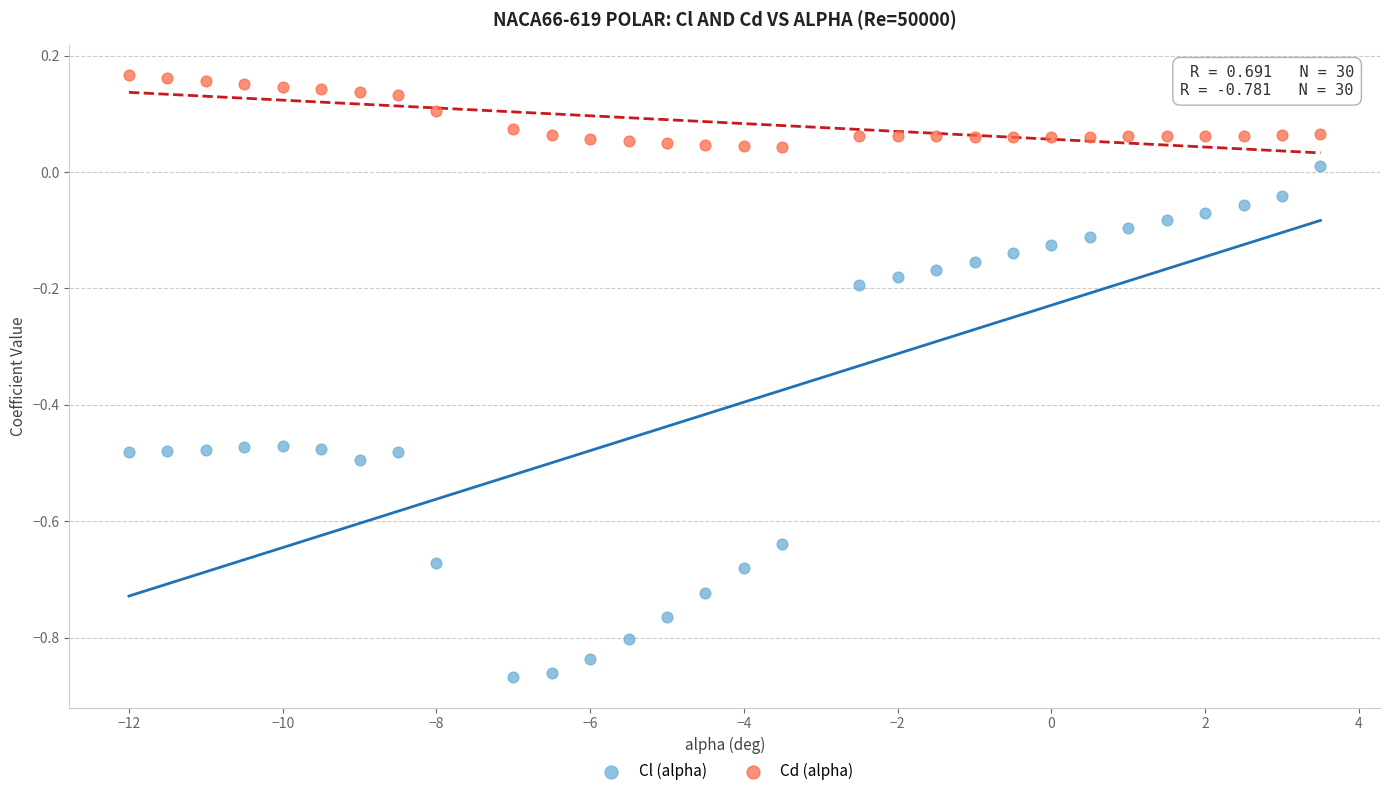

Across all data points, what is the range of Y values (max minus min)?

1.0